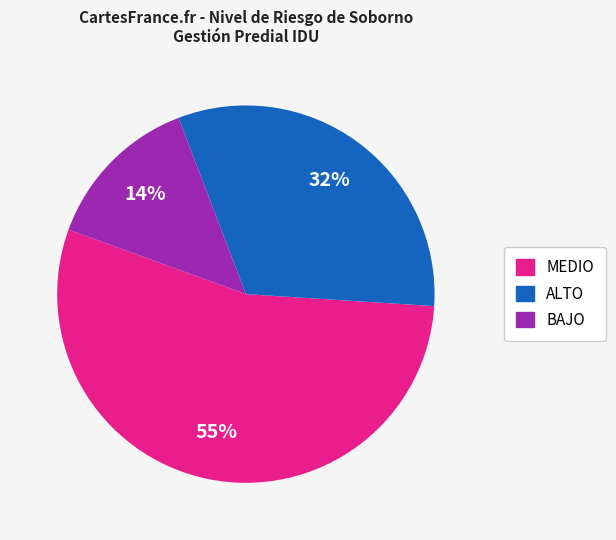

How many slices are in this pie chart?

3